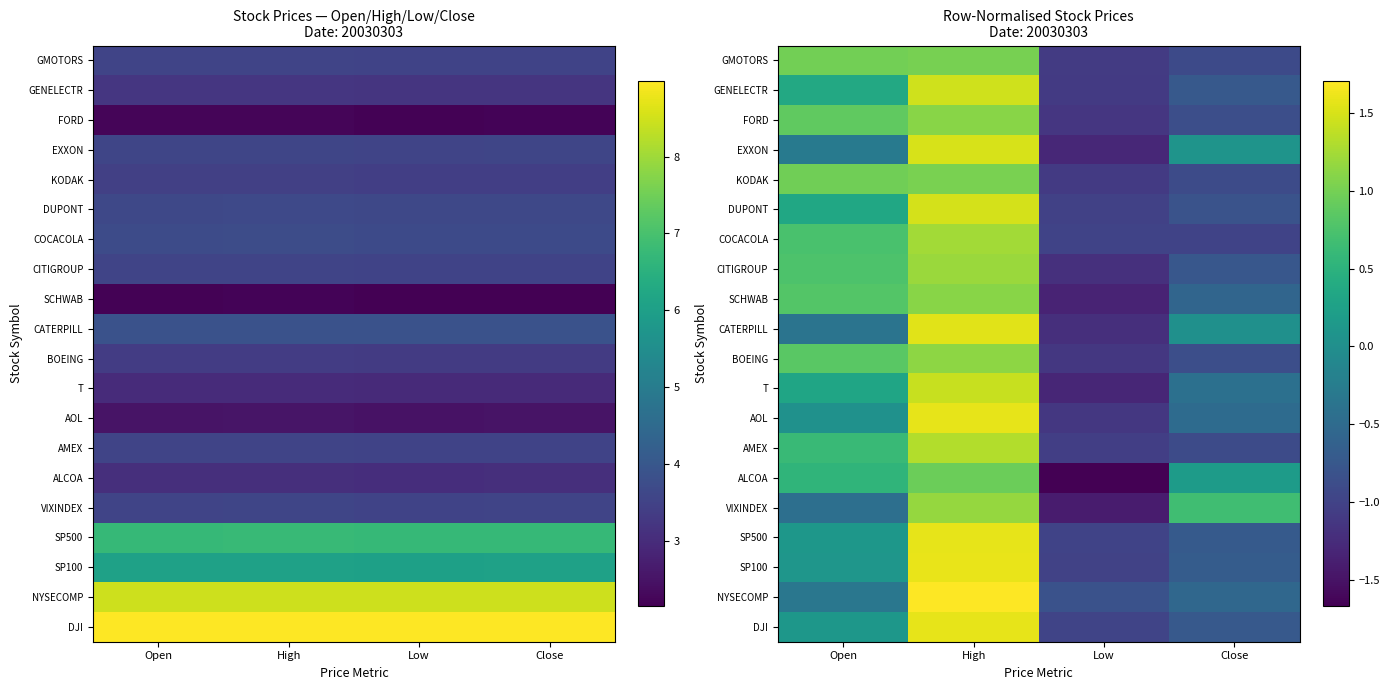

How many categories are shown in the chart?

4